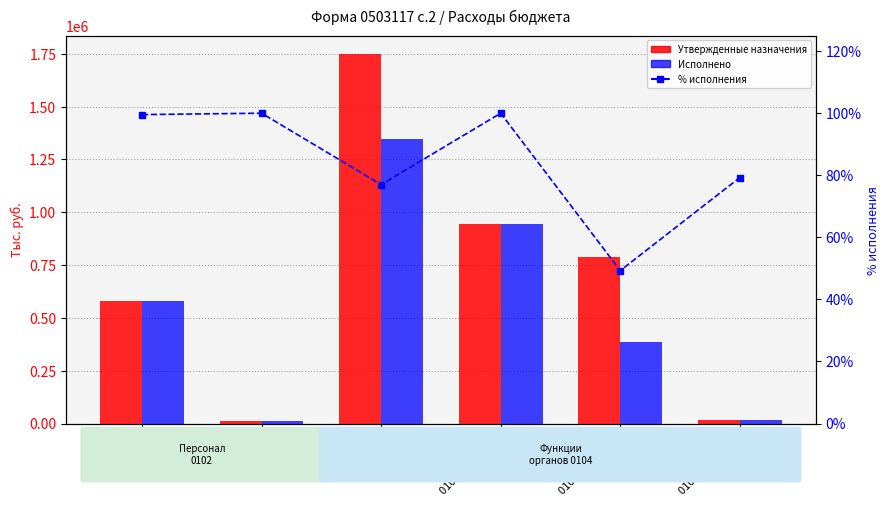

At which category is the sum across all series the highest?

0104 00010